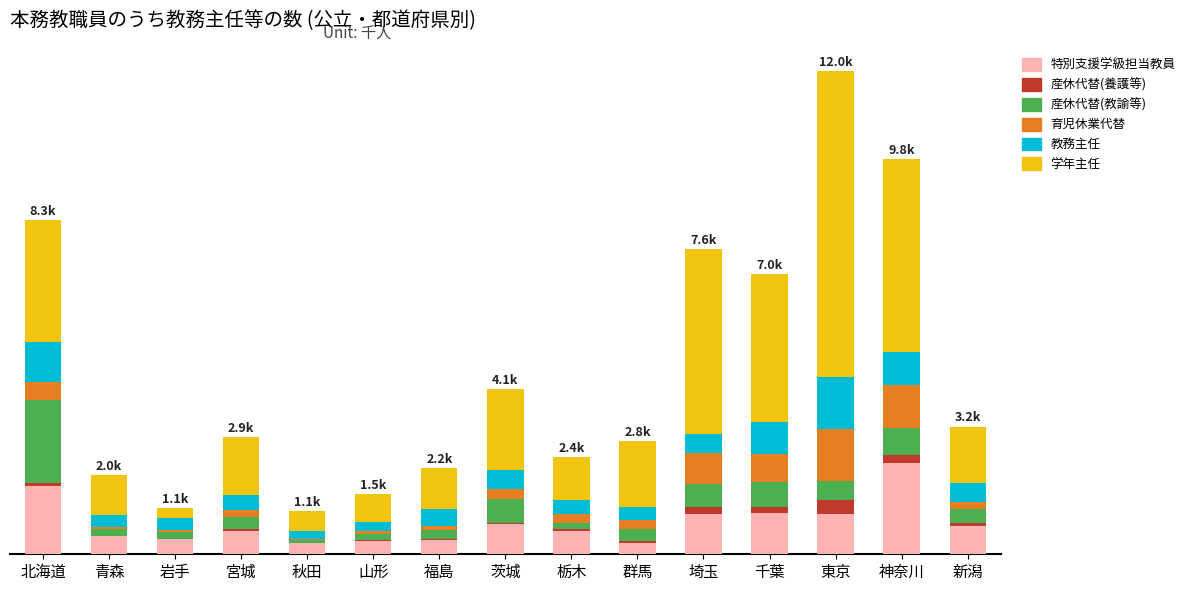

Are the bars horizontal?

No